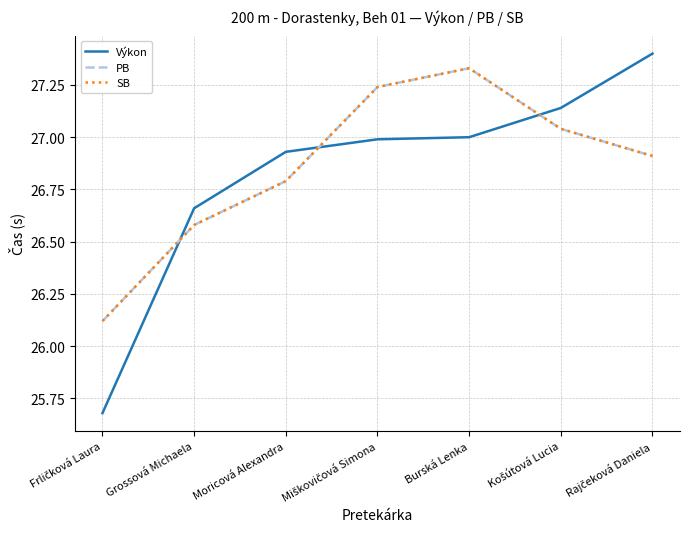

Is the value of PB at Rajčeková Daniela greater than the value of SB at Frličková Laura?

Yes